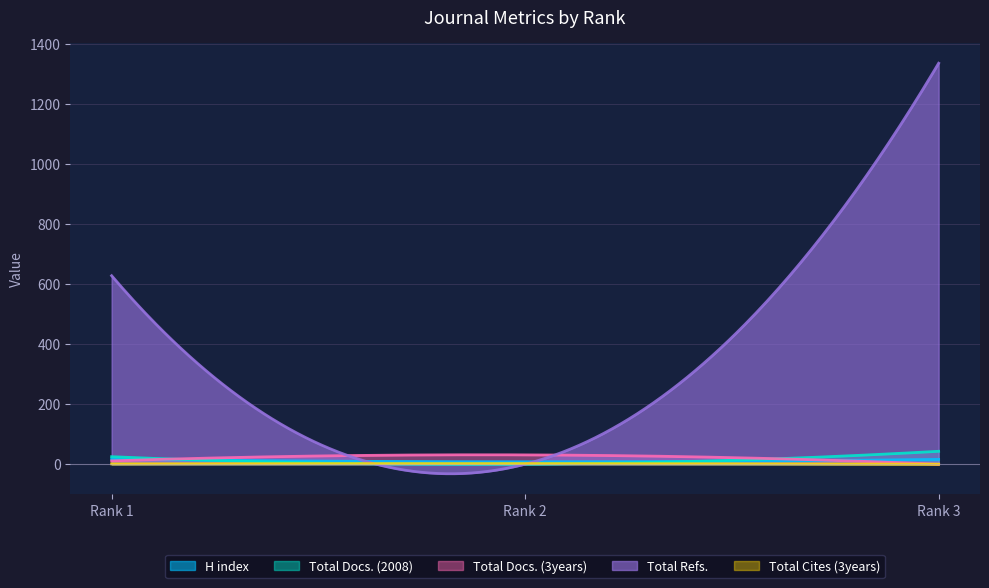

What is the difference between the Total Docs. (2008) values at Rank 3 and Rank 2?

43